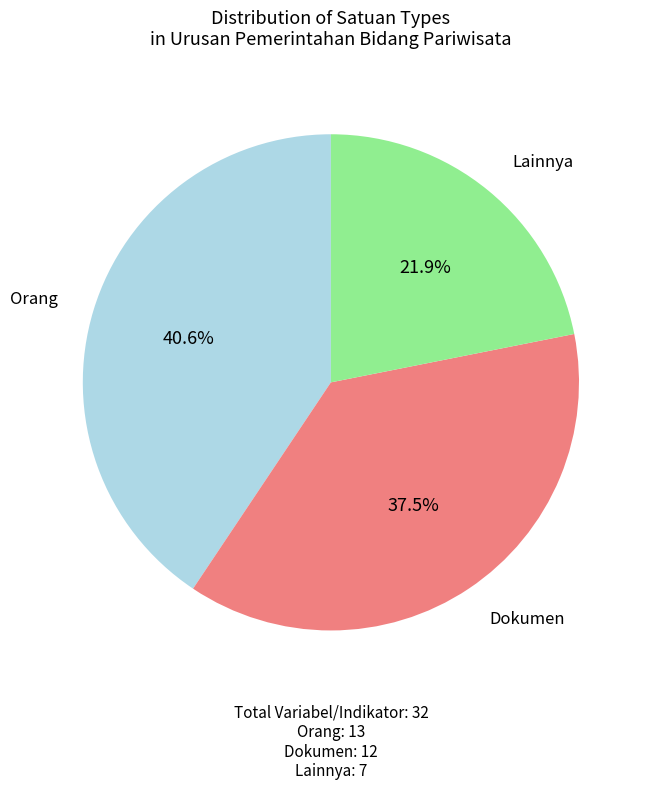

Does any single category account for the majority?

No